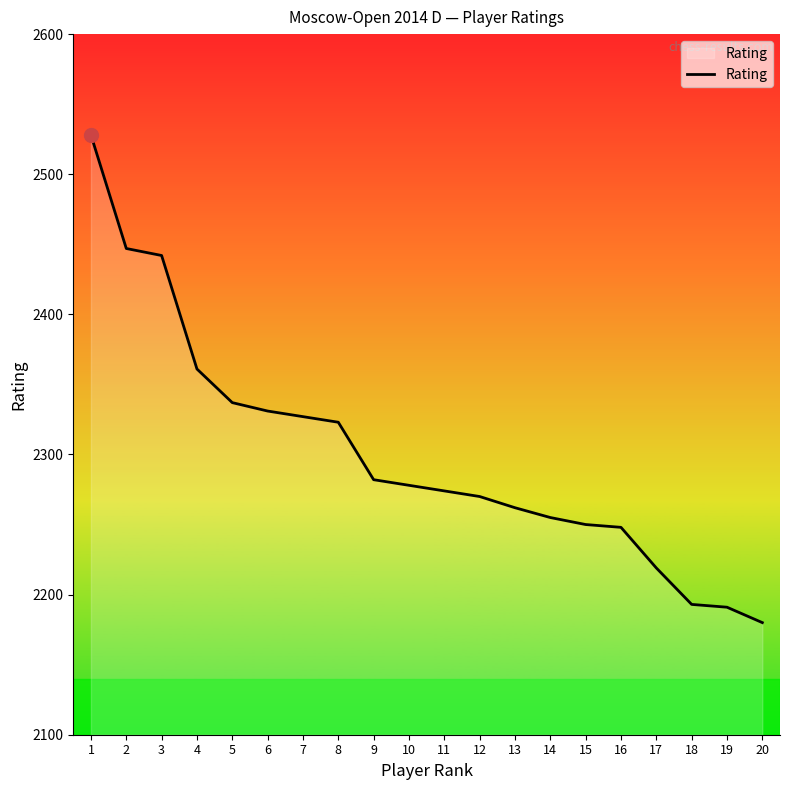

What is the difference between the maximum and minimum values?

348